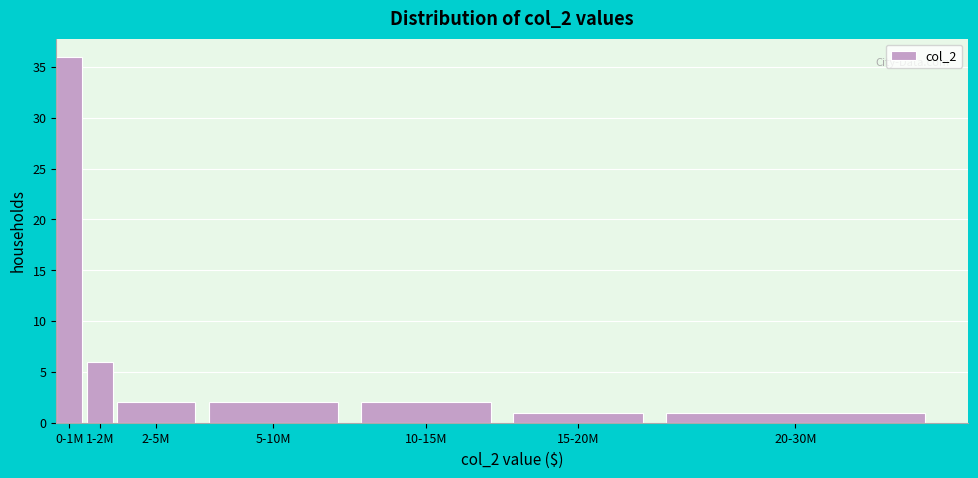

Reading left to right, transcribe all the data shown in this chart.

0-1M=36	1-2M=6	2-5M=2	5-10M=2	10-15M=2	15-20M=1	20-30M=1